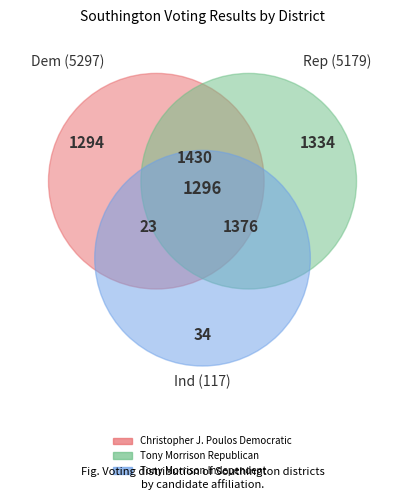

Is it true that 1-South End School is 39% of the pie?

False